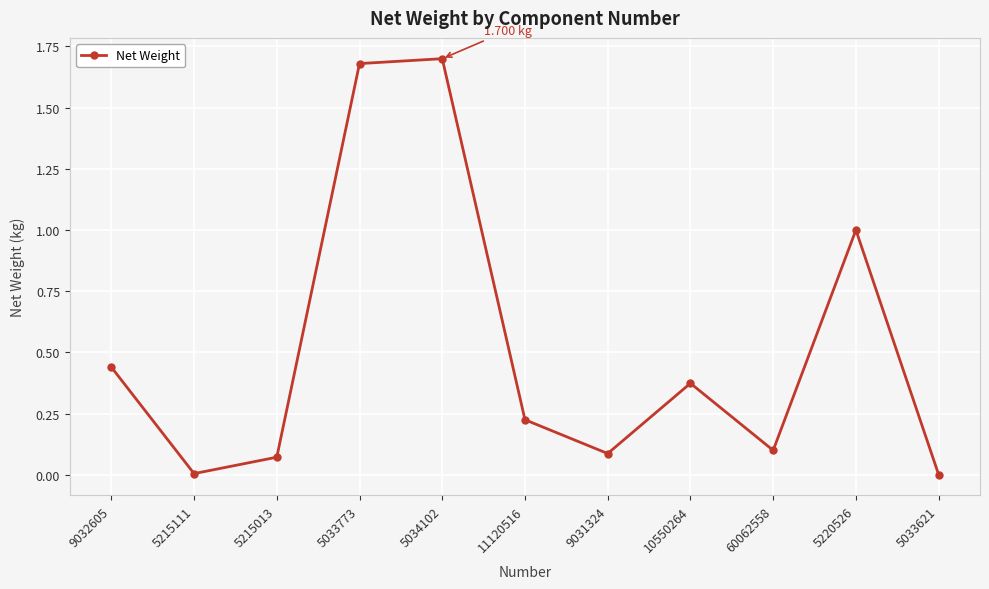

What is the label of the 1st point from the right?

5033621